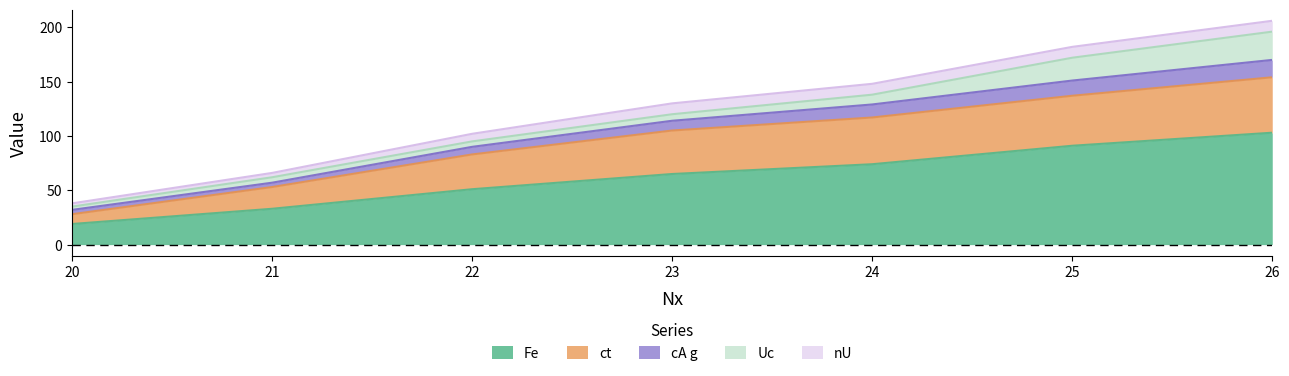

The Fe series shows 51 at 22. True or false?

True